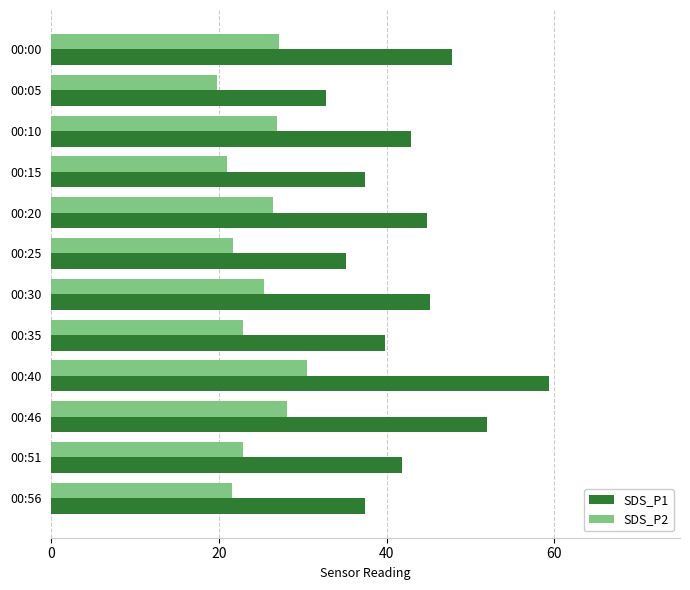

Is it true that SDS_P1 equals 61.3 at 00:25?

False